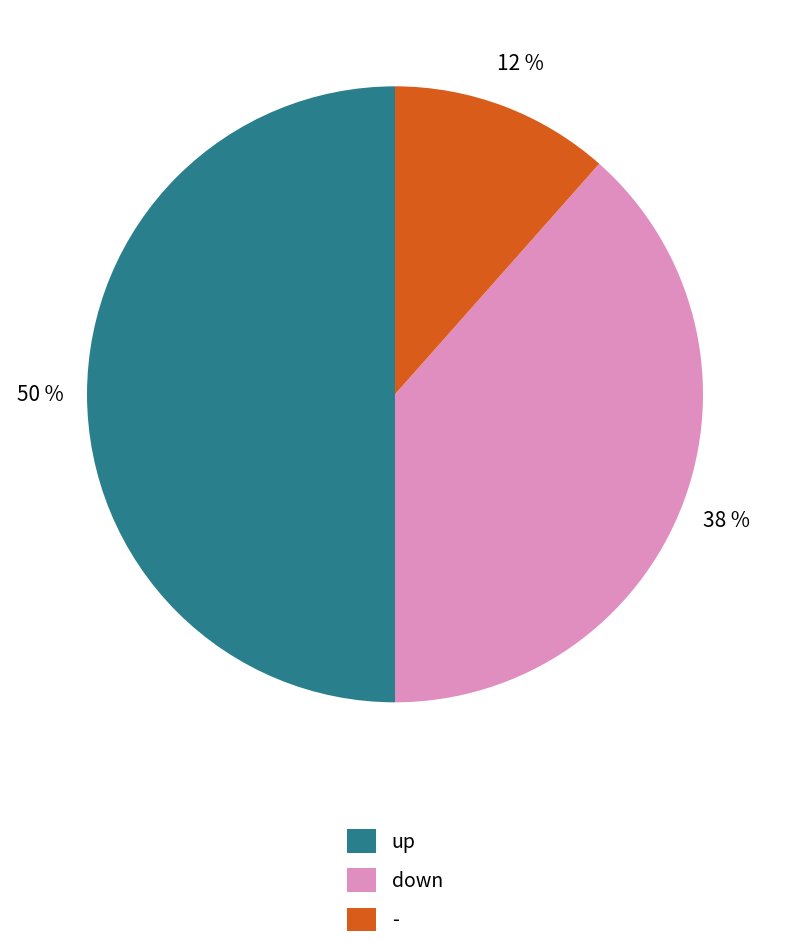

What is the ratio of the value at down to the value at up?

0.8